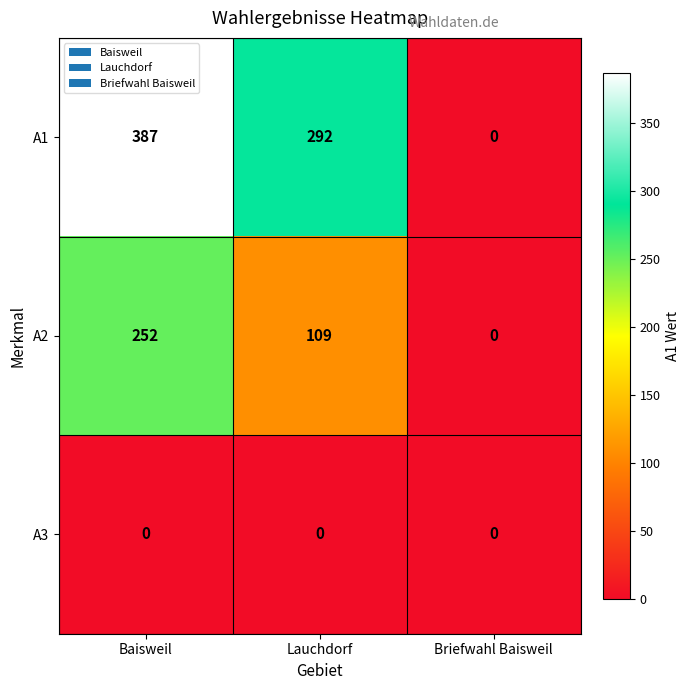

At how many categories does at least one series exceed 159?

2